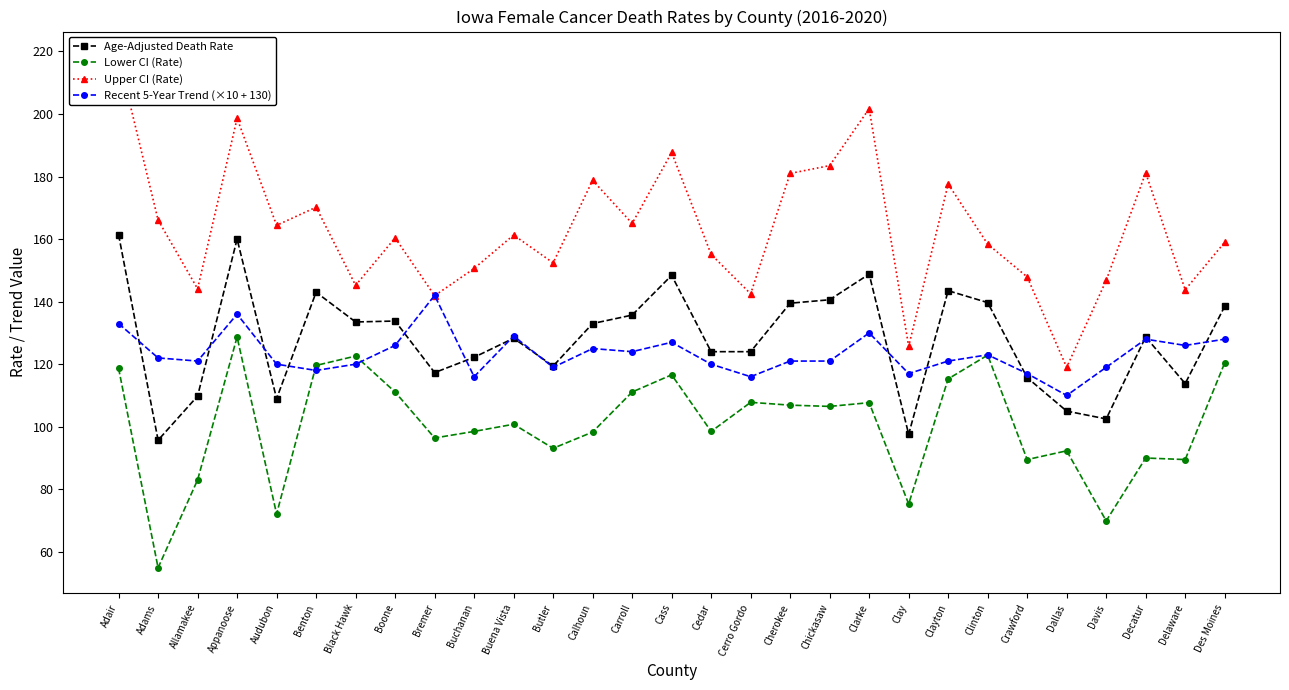

Rank the series by their maximum value, from highest to lowest.

Upper CI (Rate), Age-Adjusted Death Rate, Recent 5-Year Trend (×10 + 130), Lower CI (Rate)